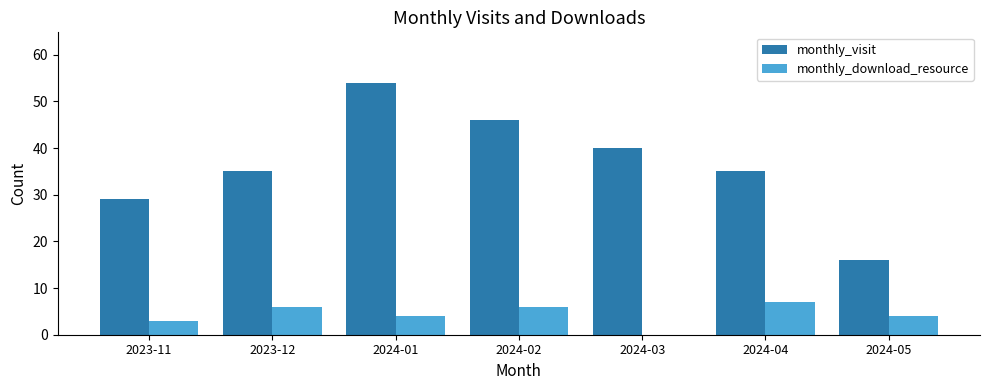

True or false: monthly_download_resource has a value of 9 at 2024-04.

False